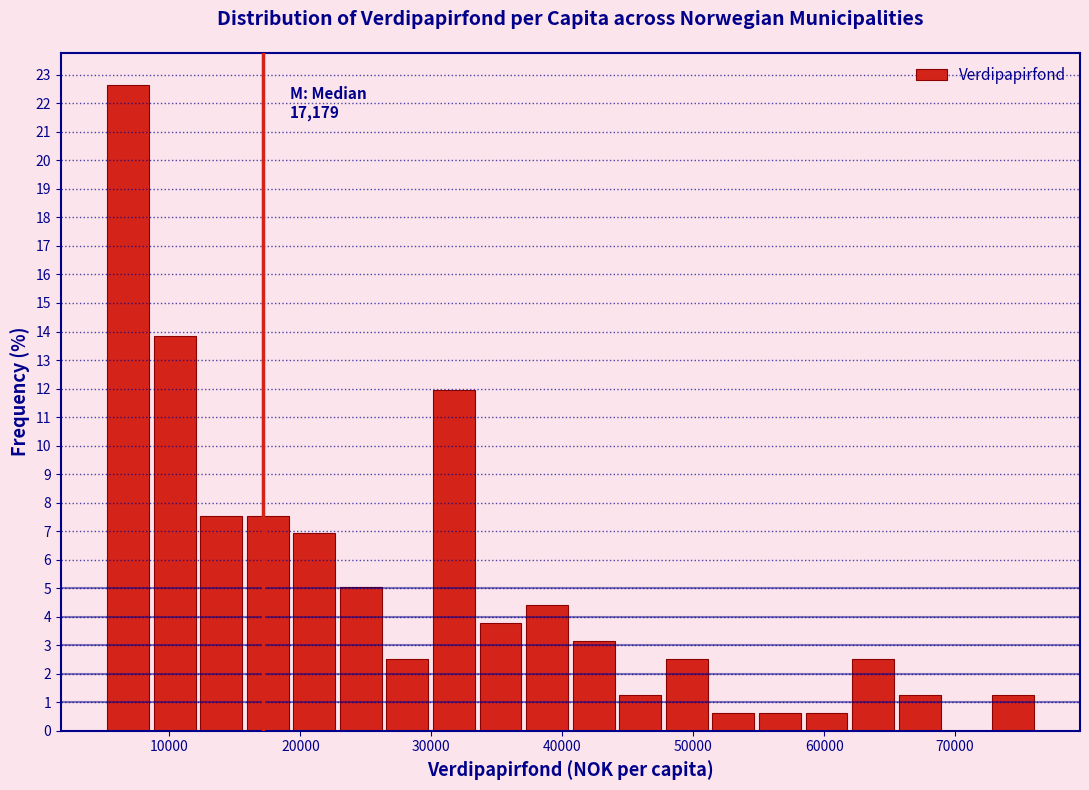

Read against the x-axis, roughly where is the centre of the tallest bar?

7000